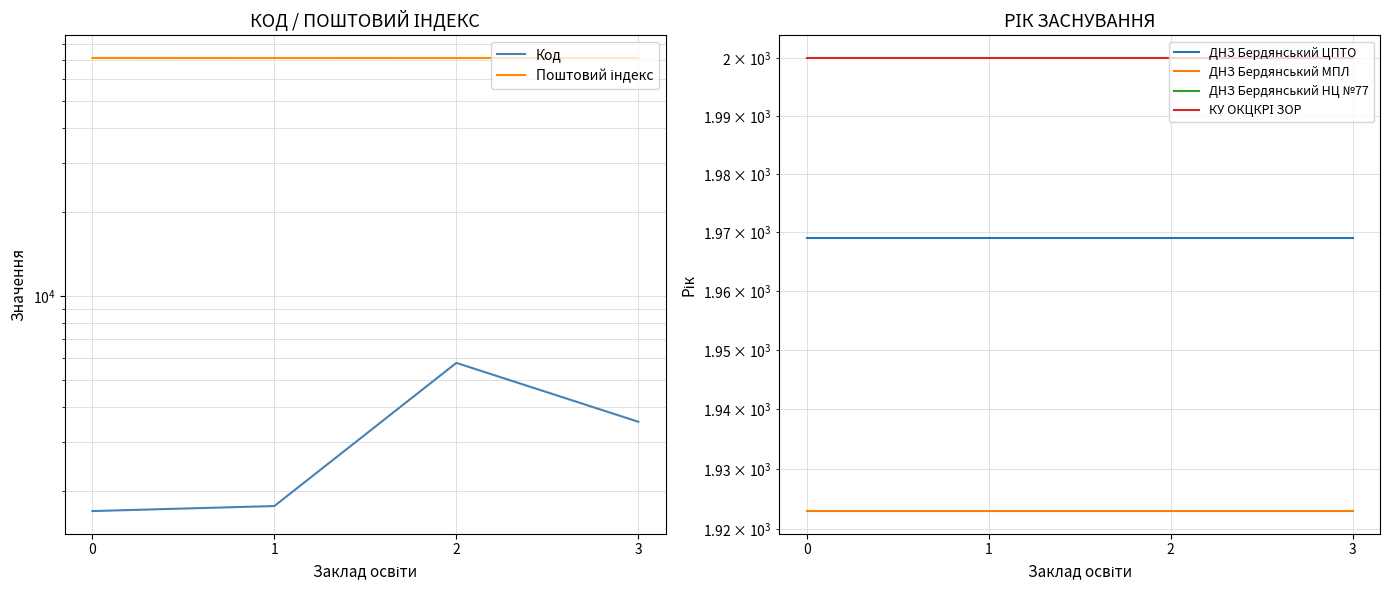

At which label does Код first exceed 3552?

2